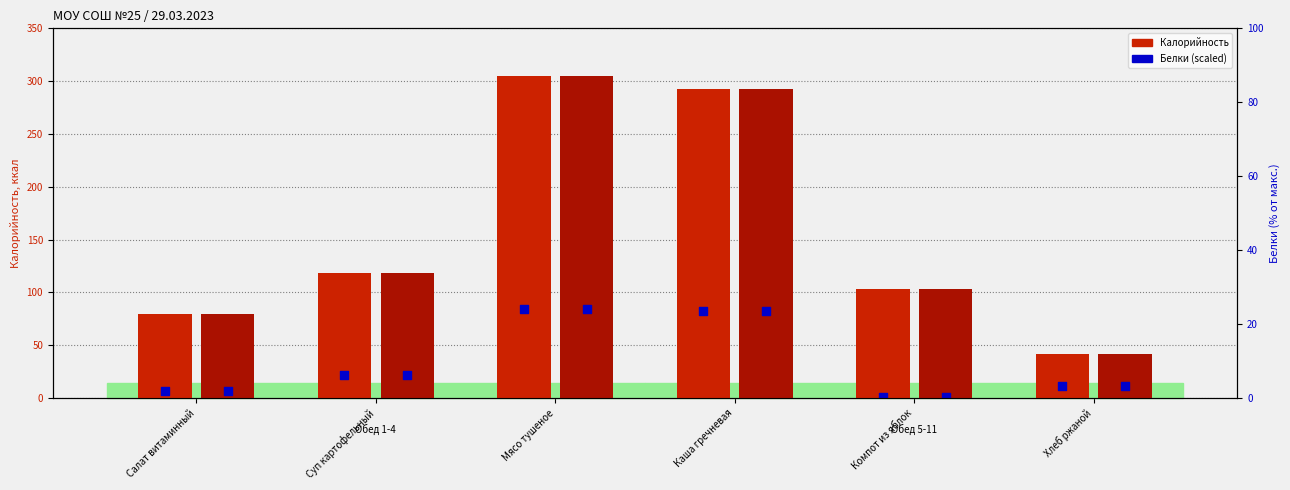

Is the value of Калорийность (Обед 1-4) at Суп картофельный greater than the value of Калорийность (Обед 5-11) at Хлеб ржаной?

Yes